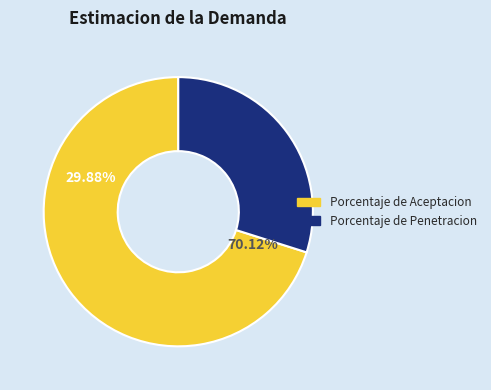

Which slice is the smallest?

Porcentaje de Penetracion